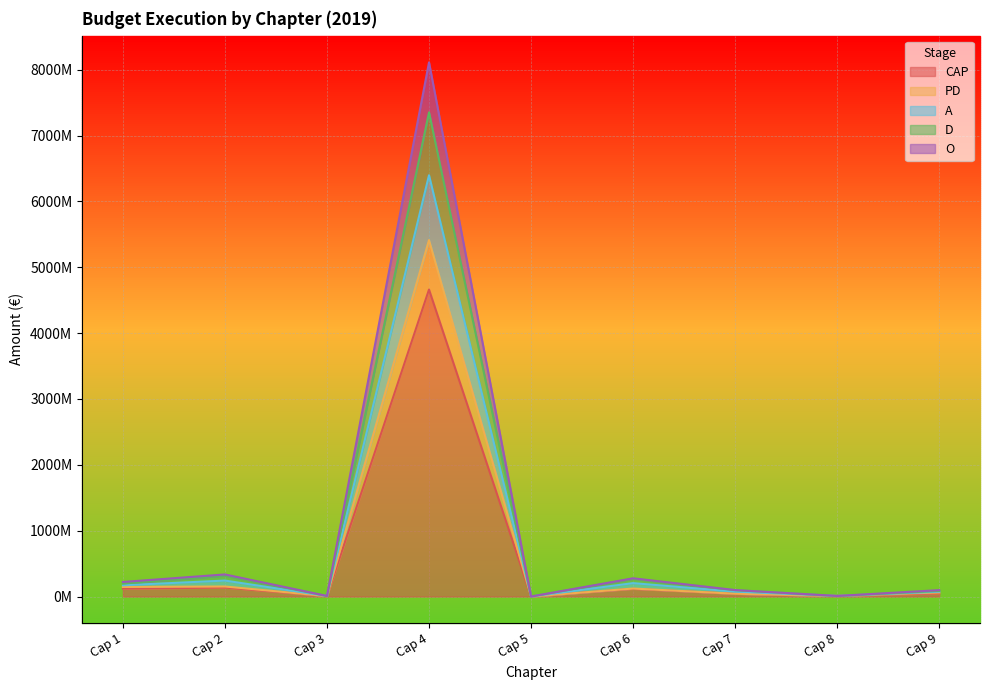

What are all the series names shown in the legend?

CAP, PD, A, D, O